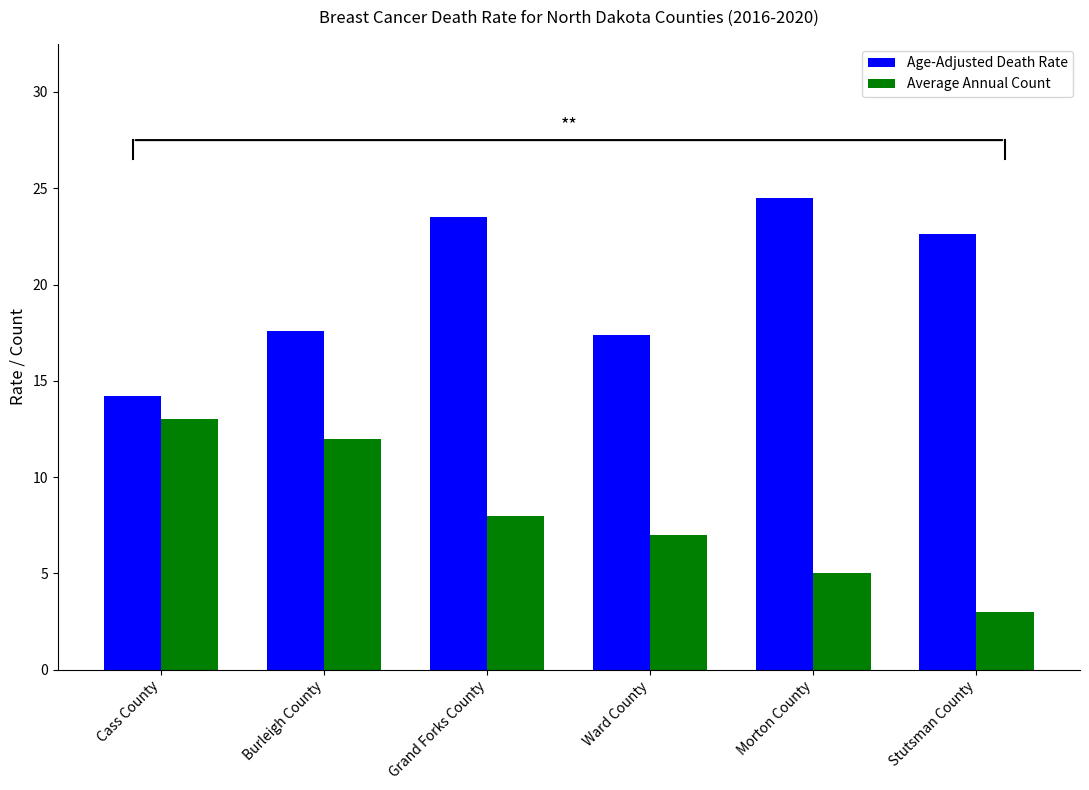

True or false: Average Annual Count has a value of 6.0 at Cass County.

False